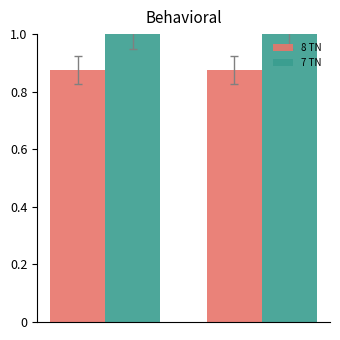

What is the sum of all 8 TN values?

1.8